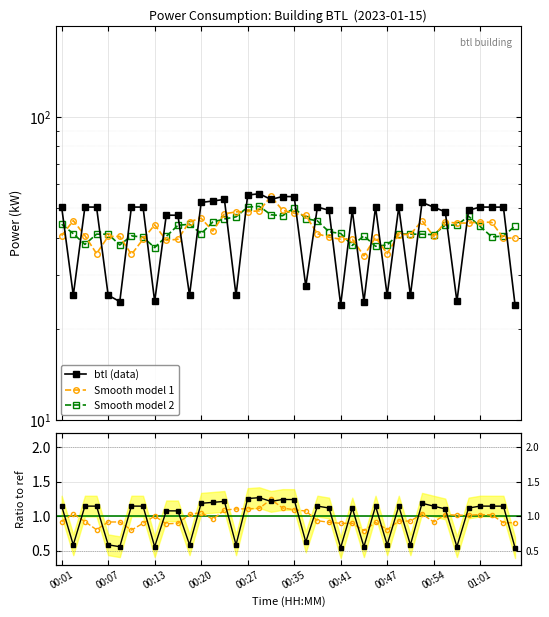

Which series has the largest range (max minus min)?

btl (data)